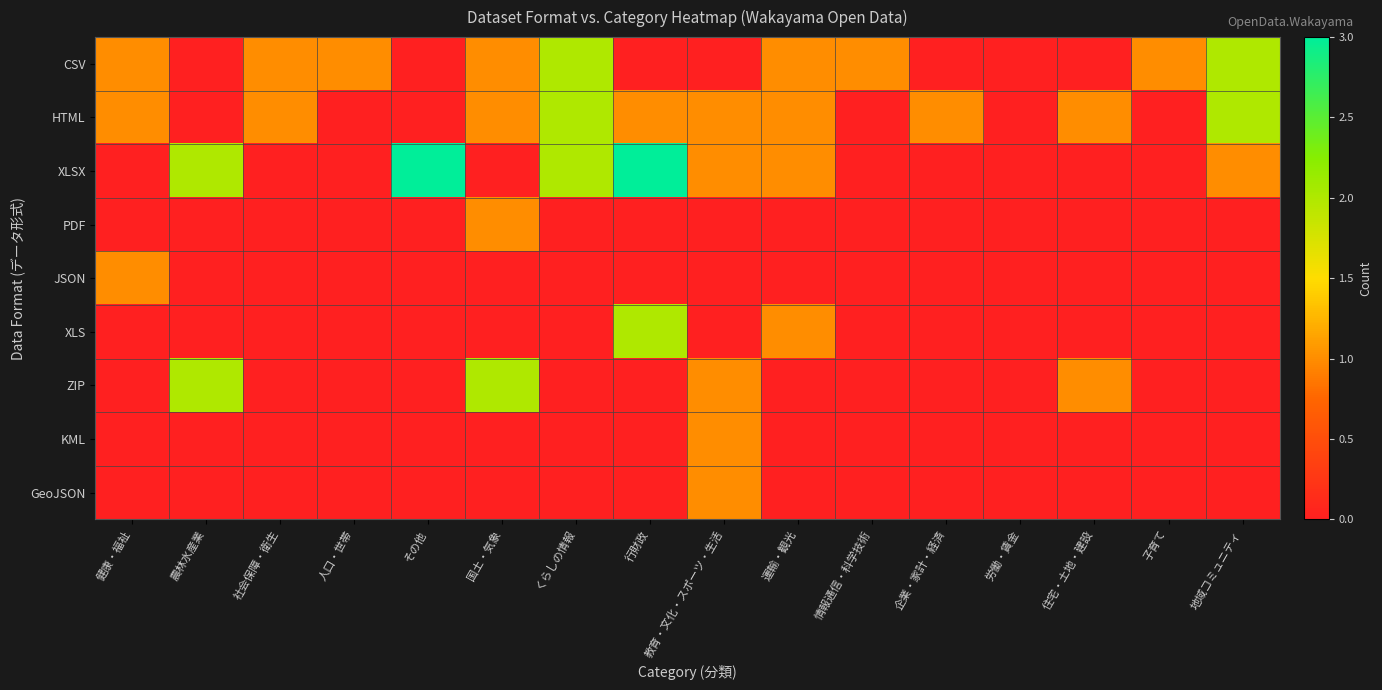

How many categories are shown in the chart?

16